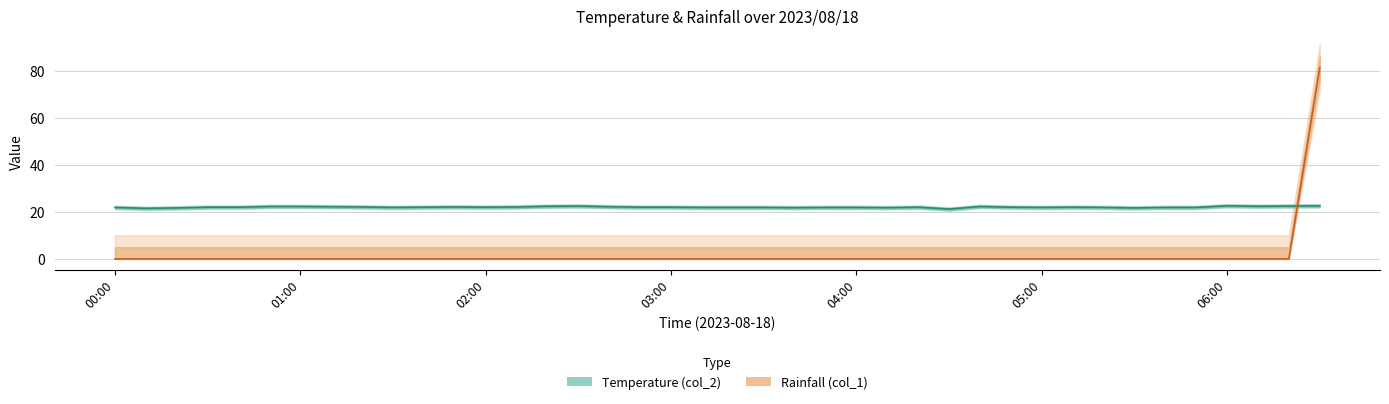

At which category does the data reach its first local peak?

11